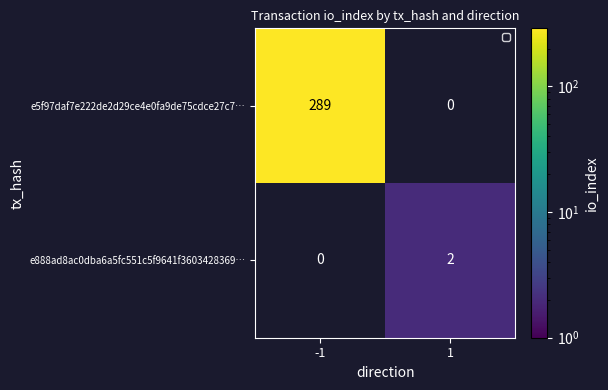

List the series in order of their peak value, lowest first.

e888ad8ac0dba6a5fc551c5f9641f3603428369…, e5f97daf7e222de2d29ce4e0fa9de75cdce27c7…